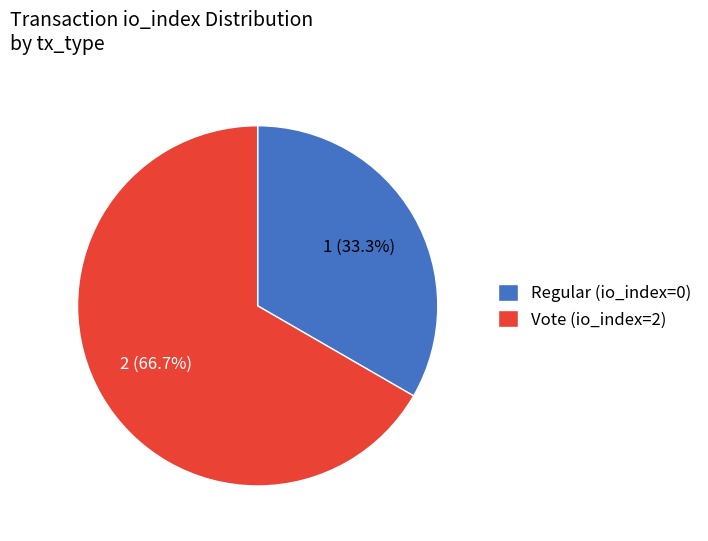

To the nearest percent, what is the difference between the Vote (io_index=2) and Regular (io_index=0) slice percentages?

33%